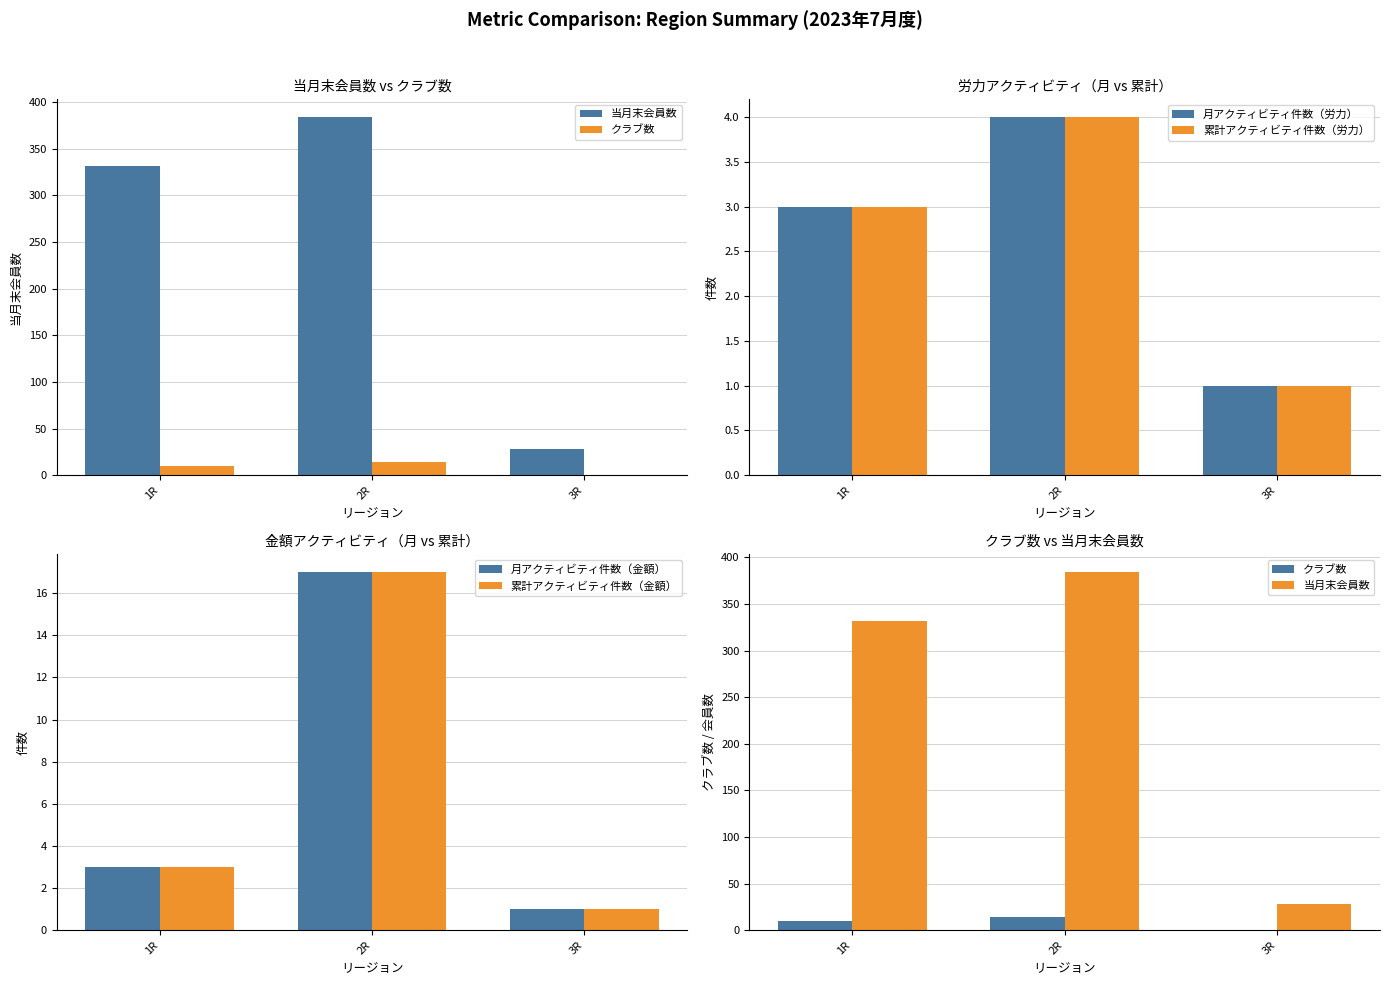

Which series changed the most between 1R and 2R?

当月末会員数